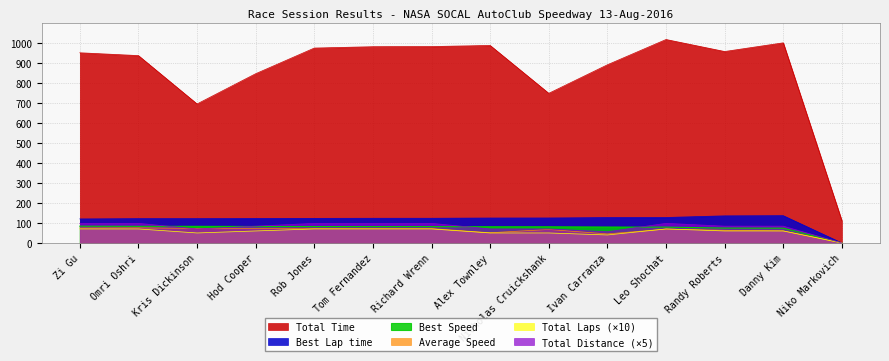

At how many categories does at least one series exceed 822?

11